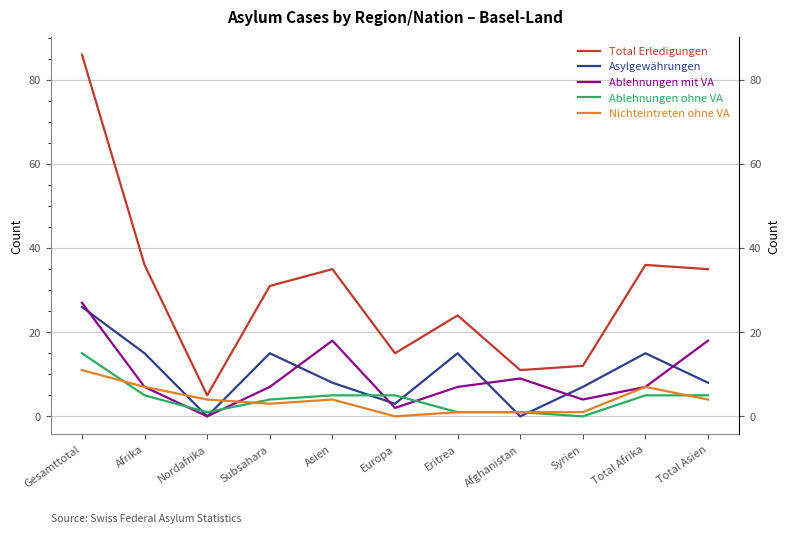

What is the total value across all series at Afghanistan?

22